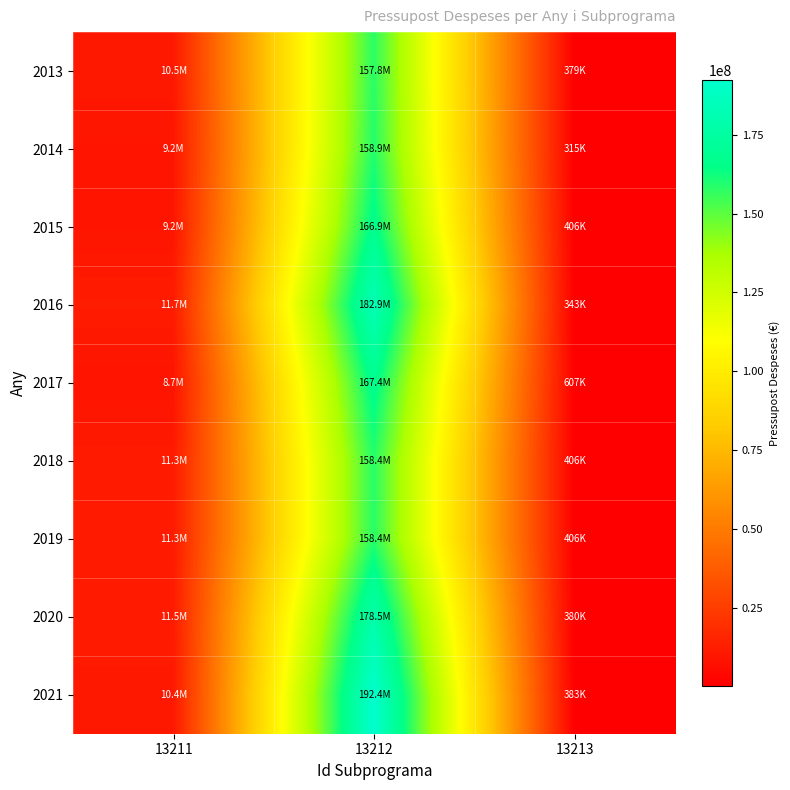

Count the number of data series in this chart.

9